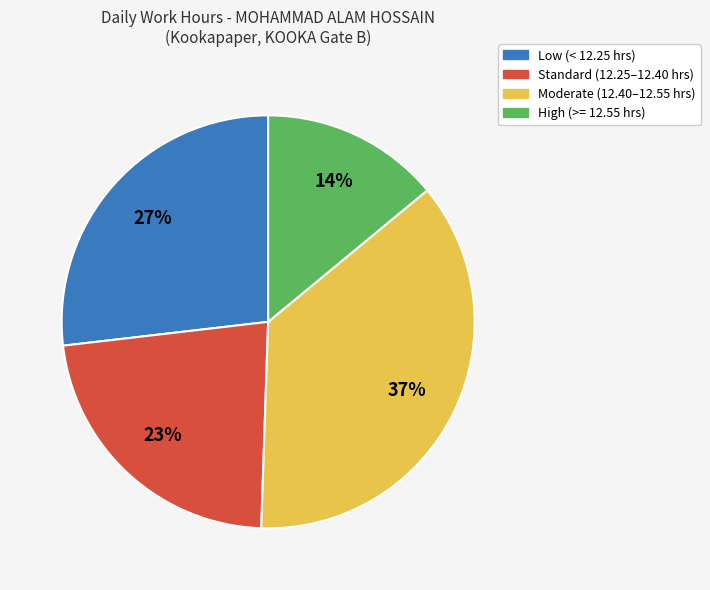

Is there a majority slice in this chart?

No